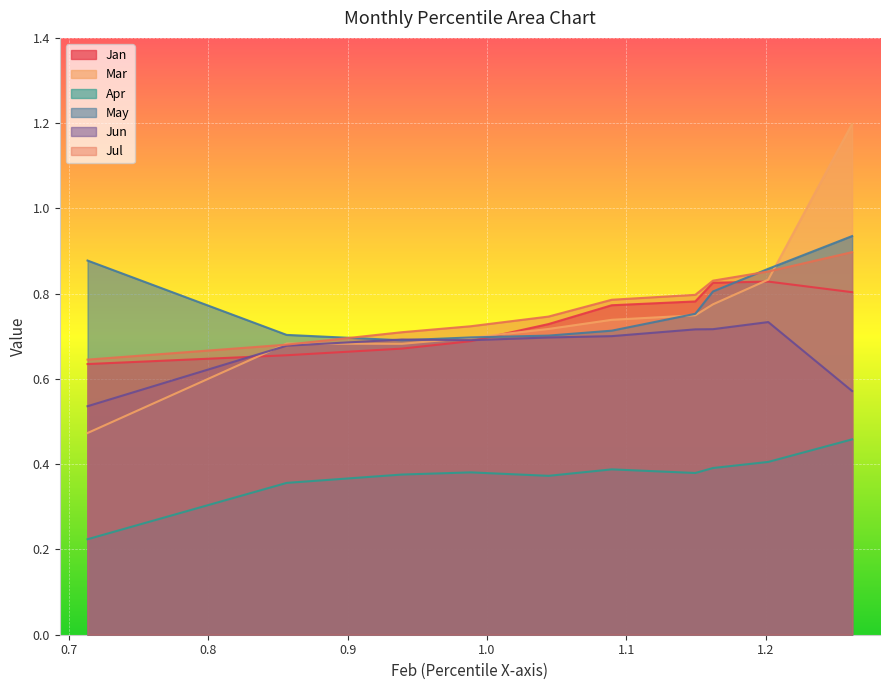

What is the value of the Jul point at the 3rd from the left?

0.7